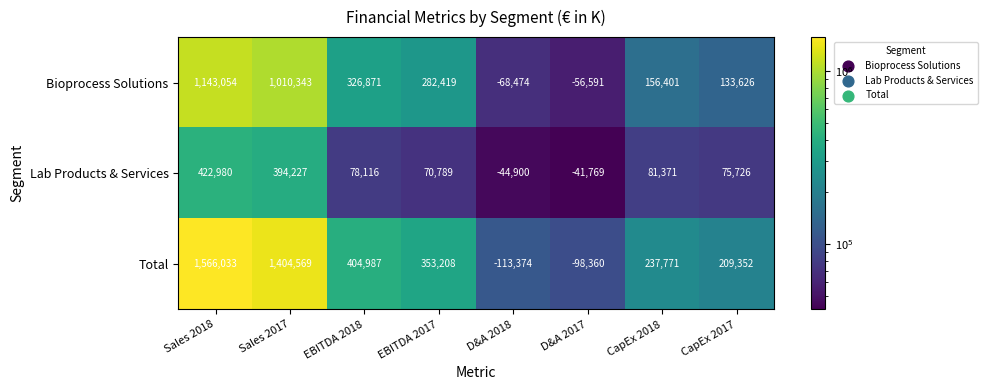

Between Sales 2018 and EBITDA 2018, which series saw the biggest shift?

Total